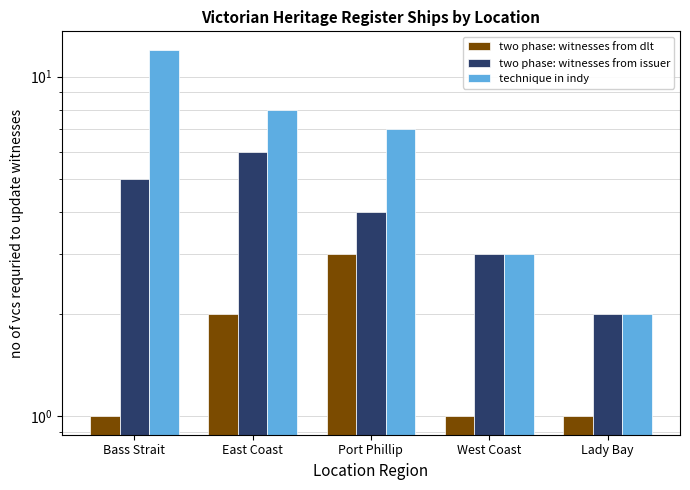

What is the minimum value shown in the chart?

1